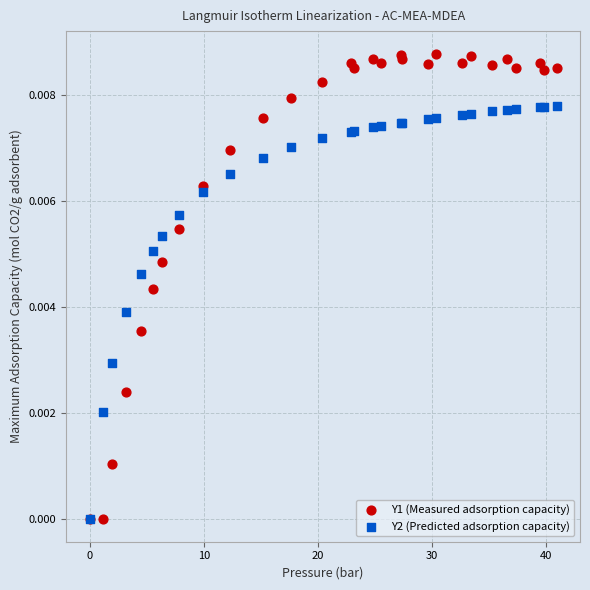

What are all the series names shown in the legend?

Y1 (Measured adsorption capacity), Y2 (Predicted adsorption capacity)